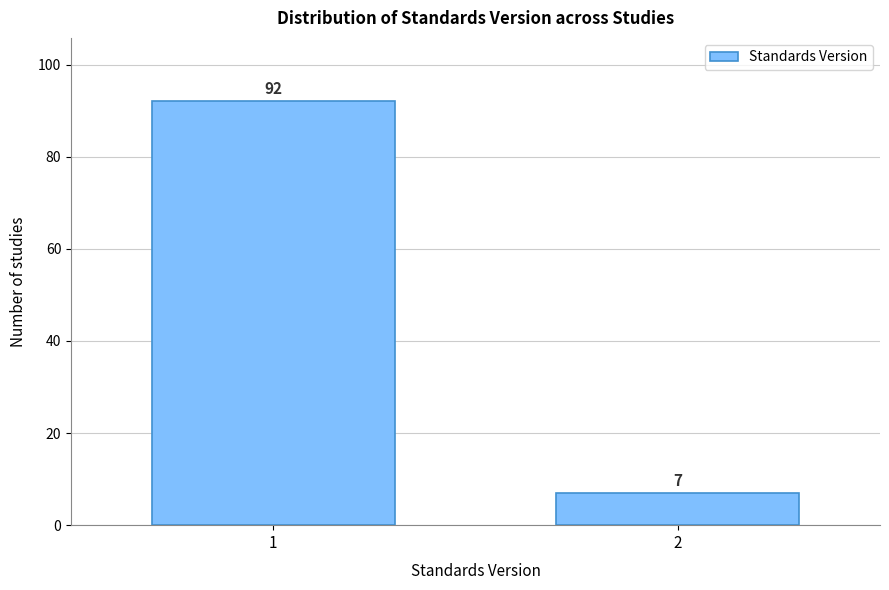

Reading left to right, list all the values displayed in this chart.

92	7